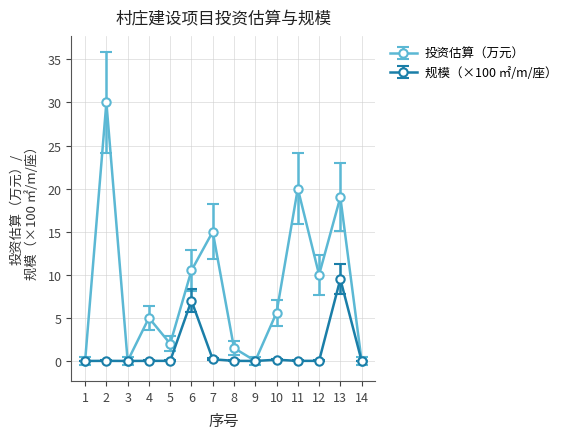

What is the average value of the 投资估算（万元） series?

8.5